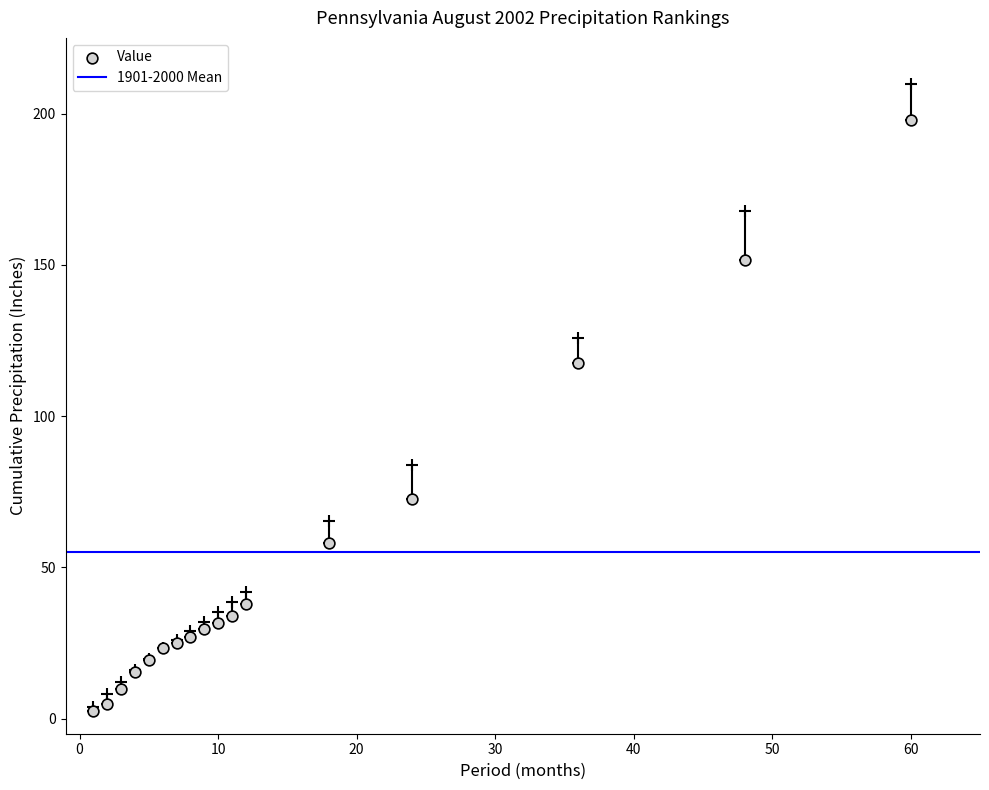

What is the range of Y values (max minus min)?

195.1